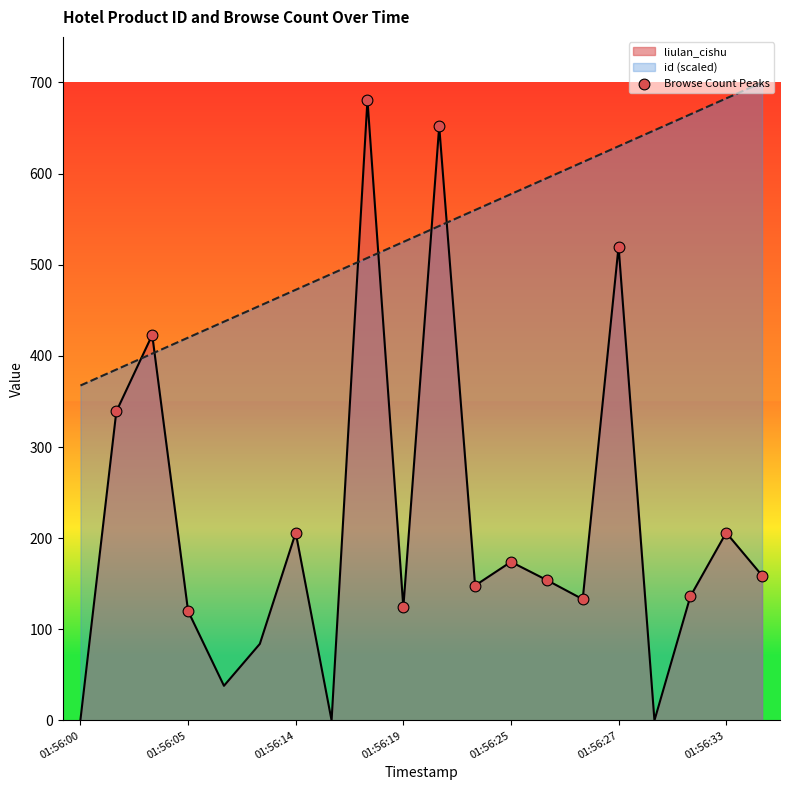

What is the spread (max minus min) of values at 01:56:19?

401.0